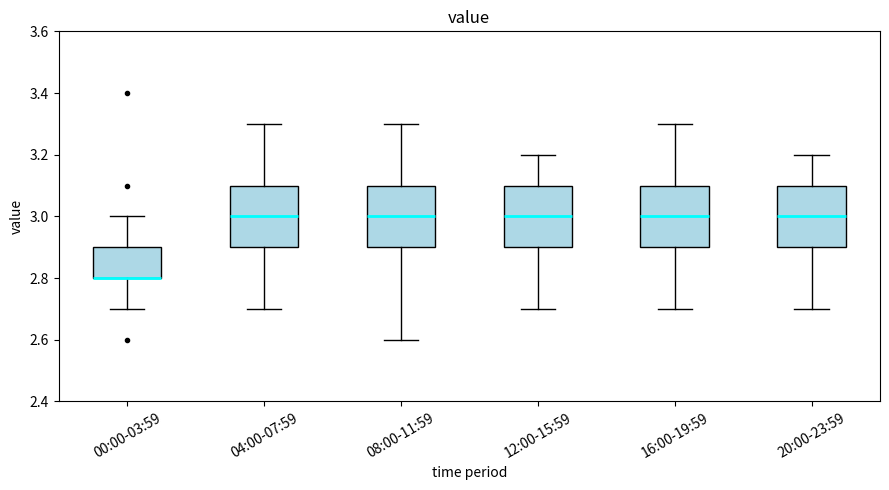

Where does the lower whisker of the box for 00:00-03:59 end on the y-axis? The values are not printed on the chart, so give them approximately, as read against the axis.

2.7